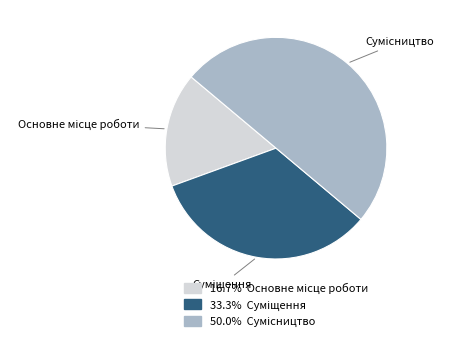

Count the number of slices in the pie.

3